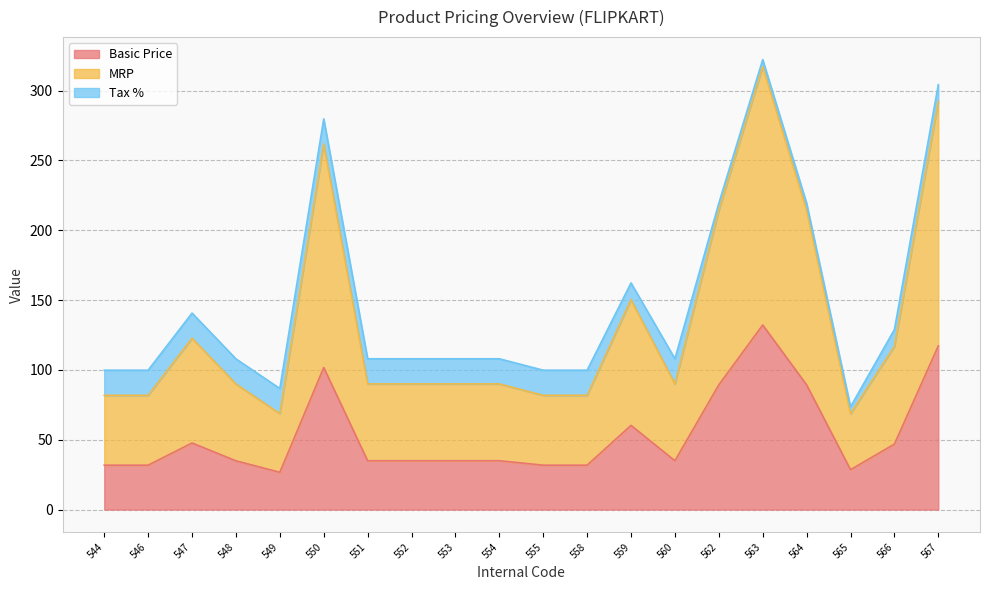

Which series has the widest spread of values?

MRP